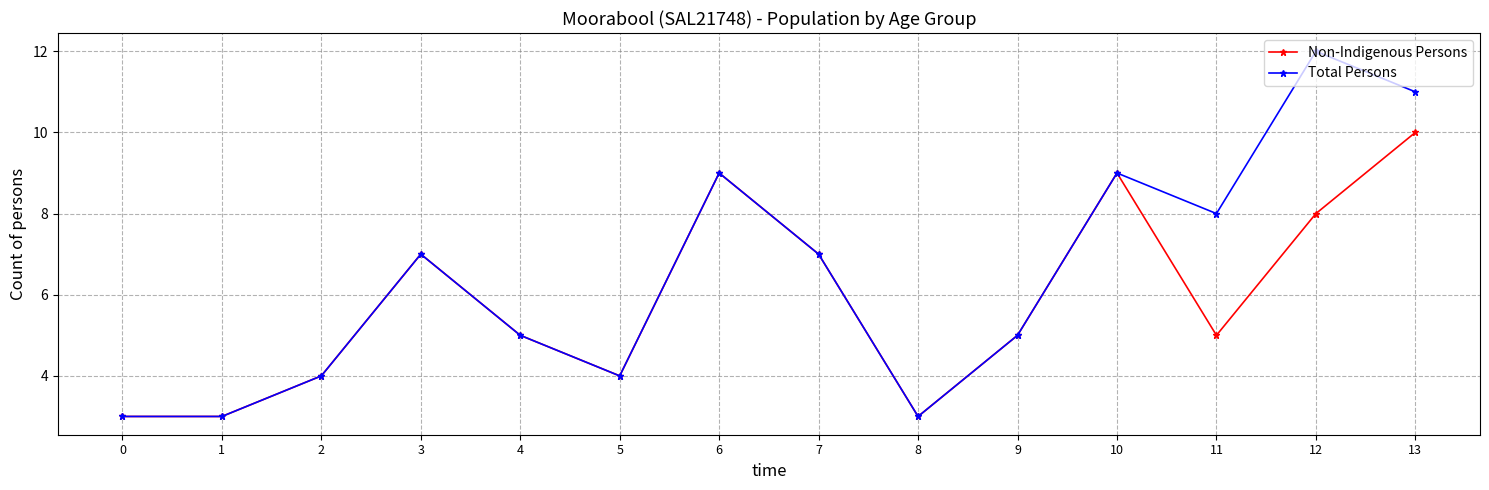

What is the difference between the Total Persons values at 1 and 3?

4